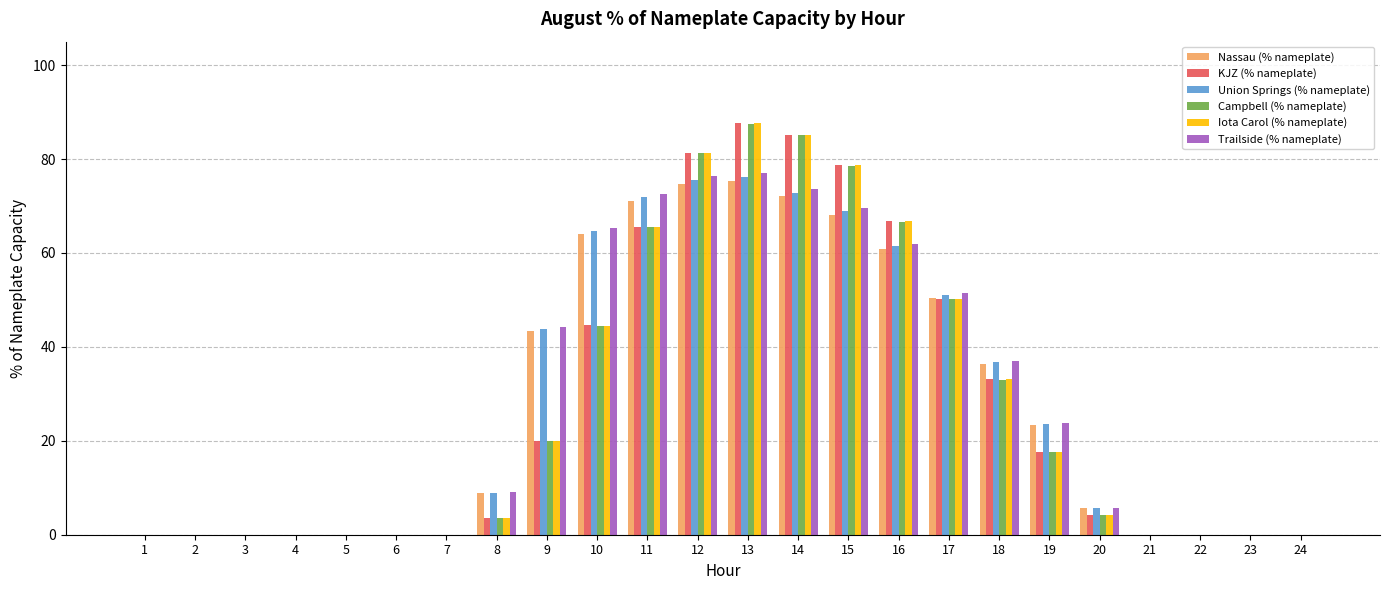

At which label does Union Springs (% nameplate) first exceed 8?

8